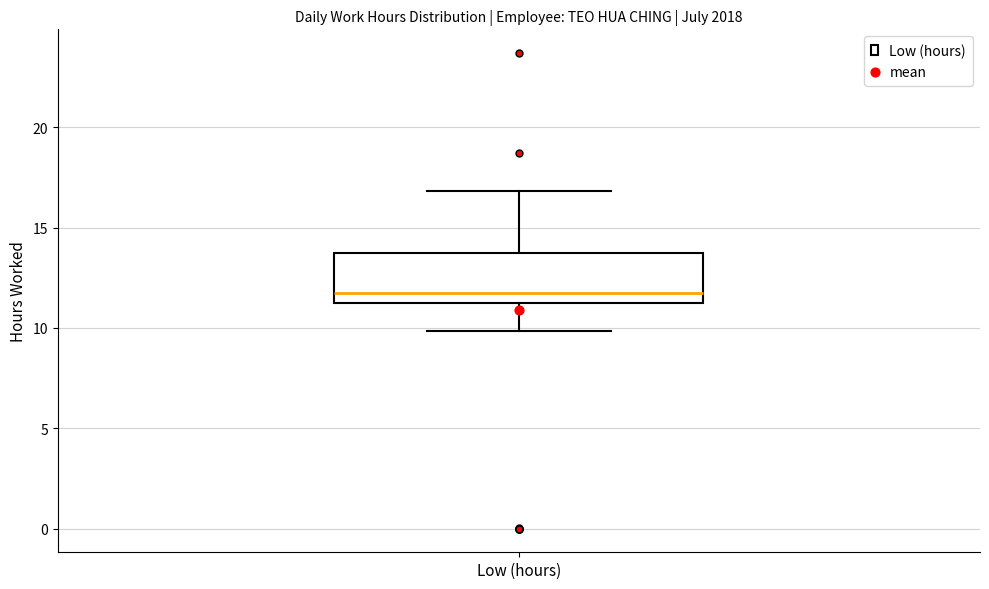

Read this box plot against the y-axis: the position of the median line, the range covered by the box, and the ends of both whiskers. The values are not printed on the chart, so give them approximately, as read against the axis.

median 11.5, box 11.0 to 14.0, whiskers 10.0 to 17.0